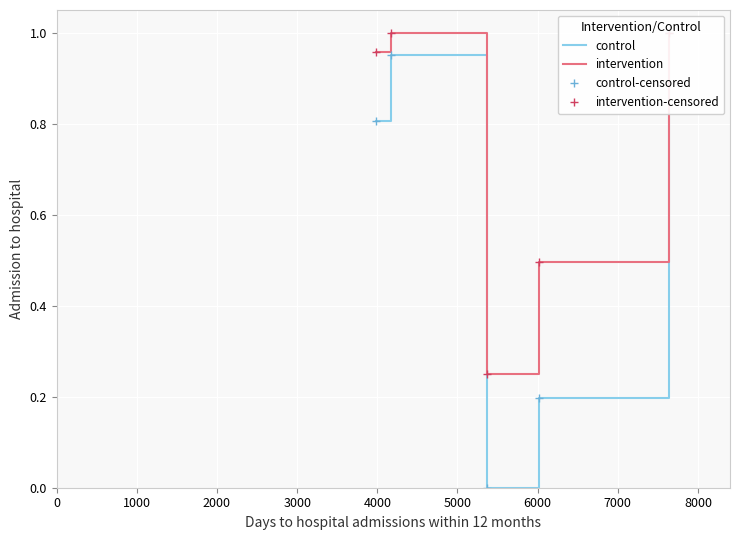

Rank the series at 0 from highest to lowest value.

intervention, intervention-censored, control, control-censored